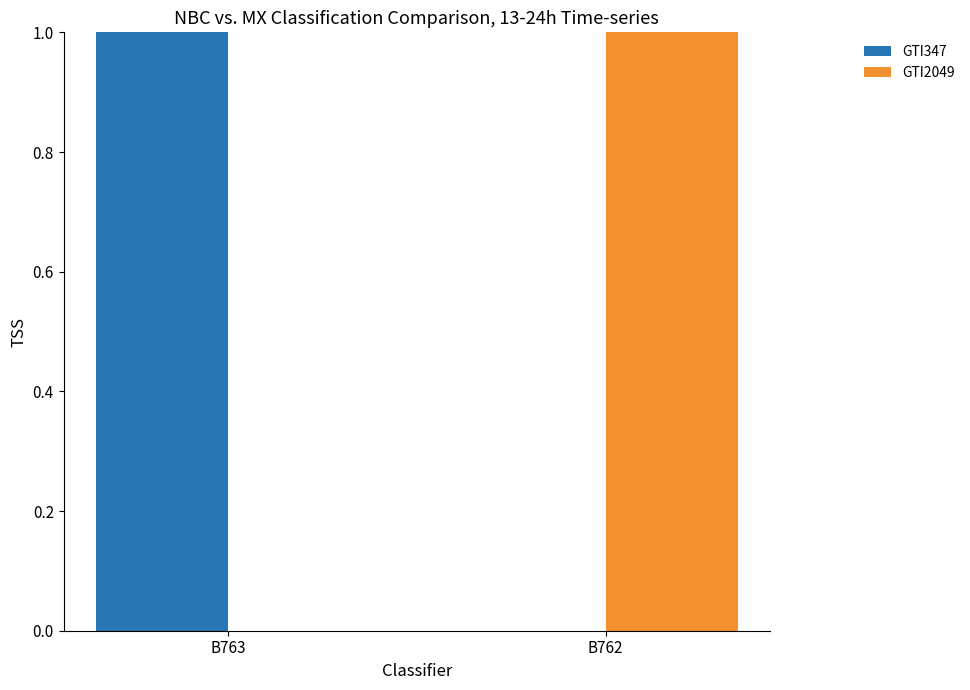

List the series in order of their overall mean, lowest first.

GTI2049, GTI347